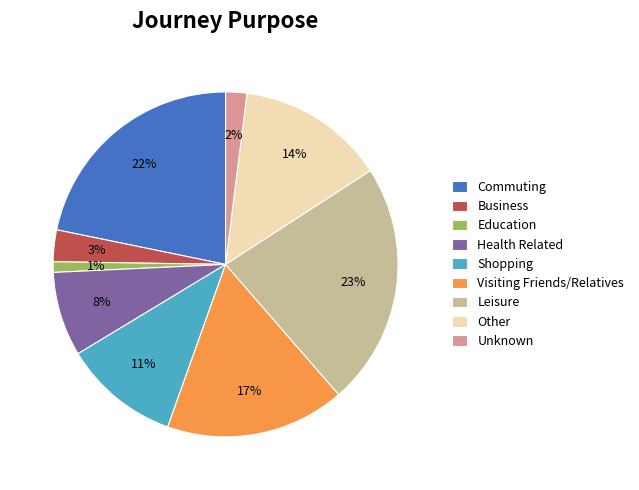

To the nearest percent, what is the difference between the largest and smallest slice percentages?

22%